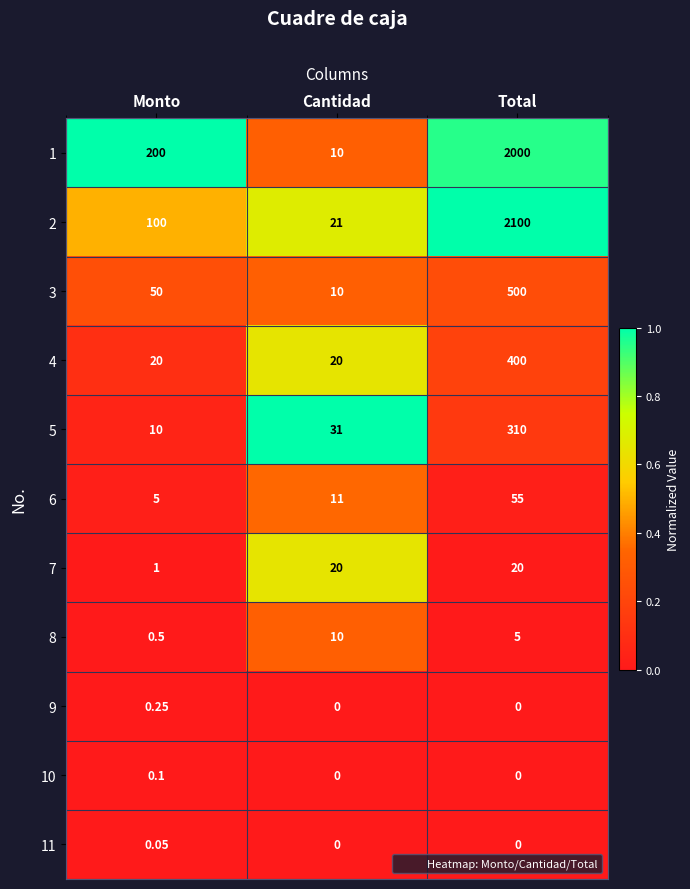

Count the number of categories in the chart.

3